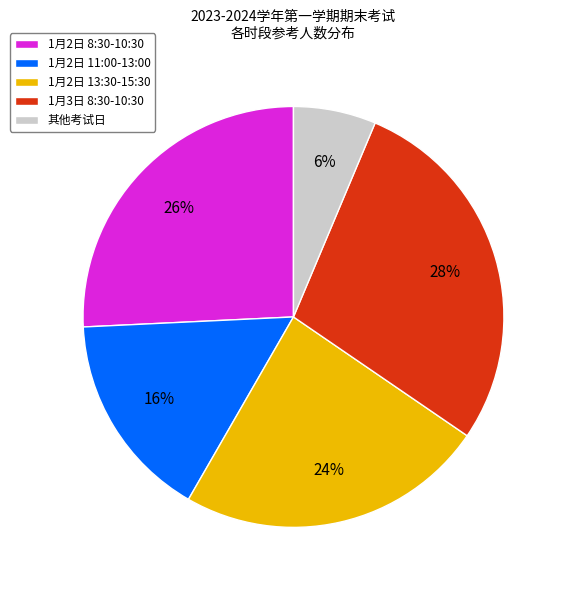

To the nearest percent, what is the difference between the largest and smallest slice percentages?

22%